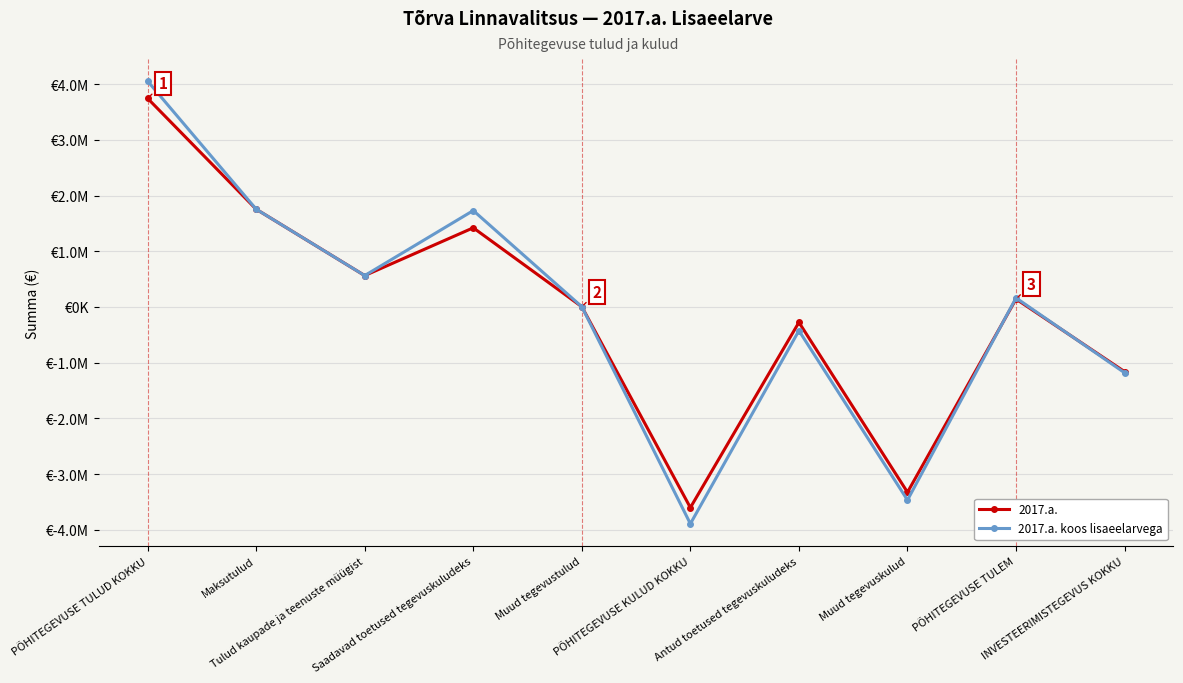

Is this an area chart (filled region under the line)?

No